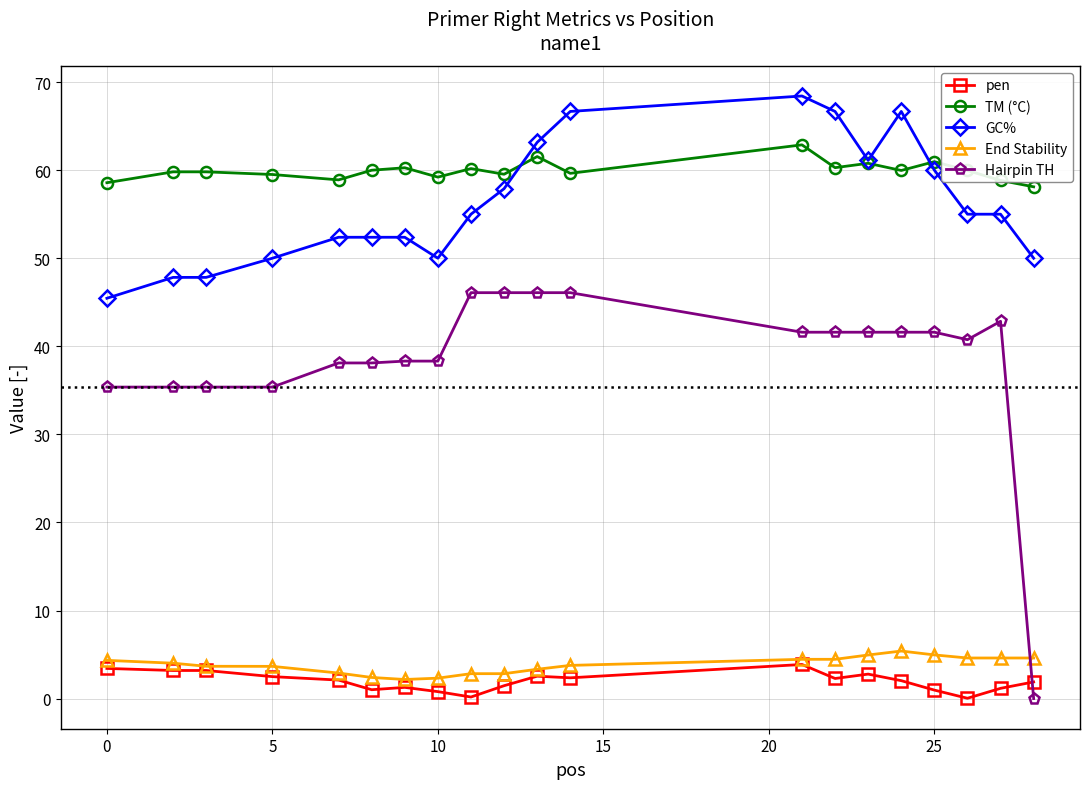

What is the maximum value for pen?

3.9